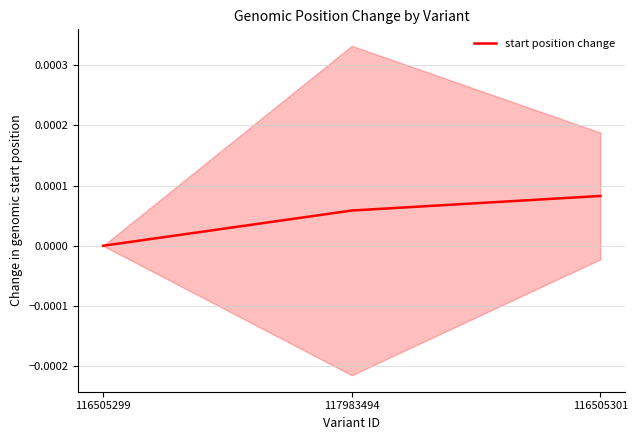

What is the label of the 1st point from the right?

116505301